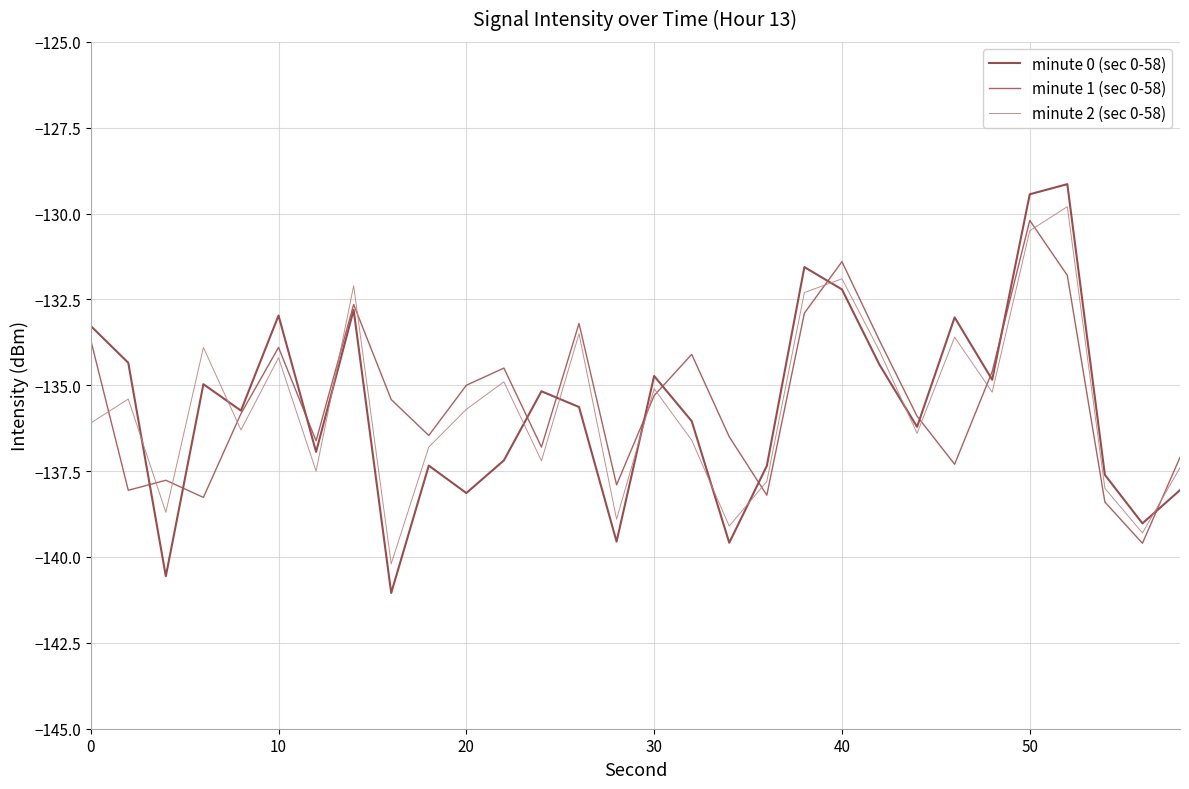

Reading right to left, list all the values displayed in this chart.

minute 0 (sec 0-58): -138.1	-139.0	-137.6	-129.1	-129.4	-134.8	-133.0	-136.2	-134.4	-132.2	-131.6	-137.3	-139.6	-136.0	-134.7	-139.6	-135.6	-135.2	-137.2	-138.1	-137.3	-141.0	-132.8	-136.9	-133.0	-135.7	-135.0	-140.6	-134.3	-133.3
minute 1 (sec 0-58): -137.1	-139.6	-138.4	-131.8	-130.2	-134.6	-137.3	-135.9	-133.7	-131.4	-132.9	-138.2	-136.5	-134.1	-135.3	-137.9	-133.2	-136.8	-134.5	-135.0	-136.5	-135.4	-132.6	-136.6	-133.9	-135.8	-138.3	-137.8	-138.1	-133.7
minute 2 (sec 0-58): -137.4	-139.3	-138.0	-129.8	-130.5	-135.2	-133.6	-136.4	-134.0	-131.9	-132.3	-137.8	-139.1	-136.6	-135.1	-138.9	-133.5	-137.2	-134.9	-135.7	-136.8	-140.2	-132.1	-137.5	-134.2	-136.3	-133.9	-138.7	-135.4	-136.1